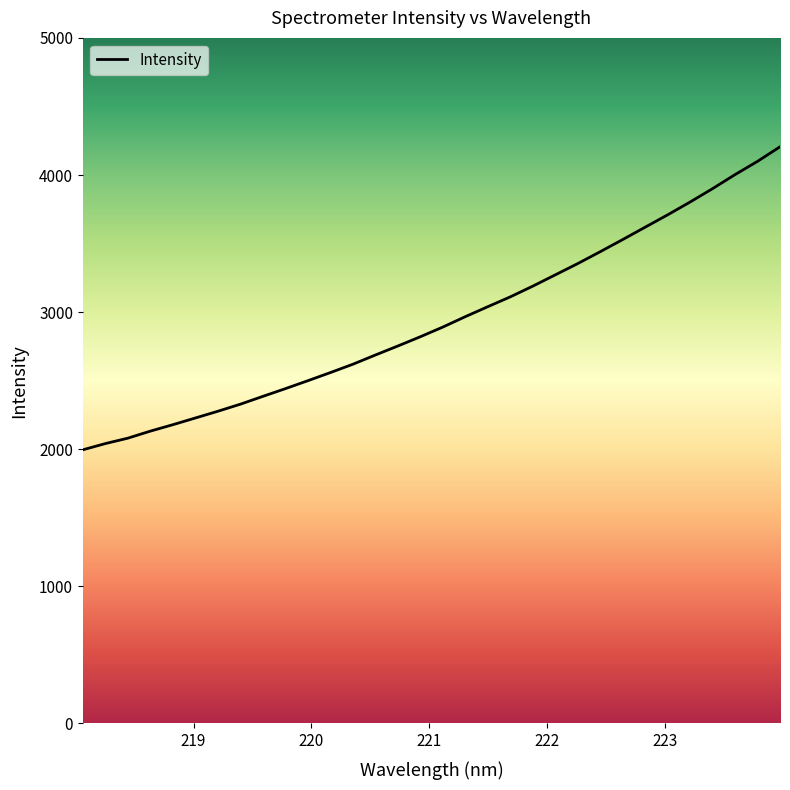

What is the minimum value shown in the chart?

1995.8